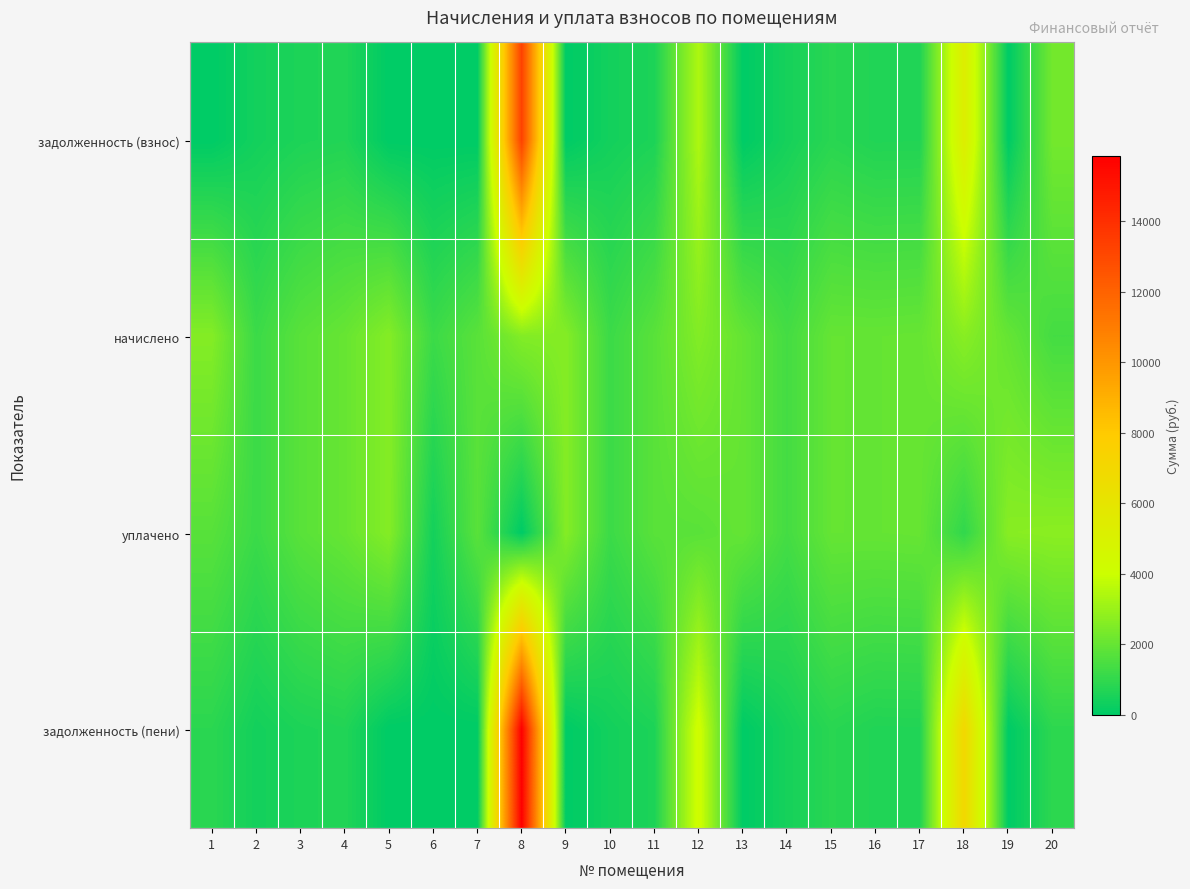

Rank the series by their maximum value, from highest to lowest.

задолженность (пени), задолженность (взнос), уплачено, начислено